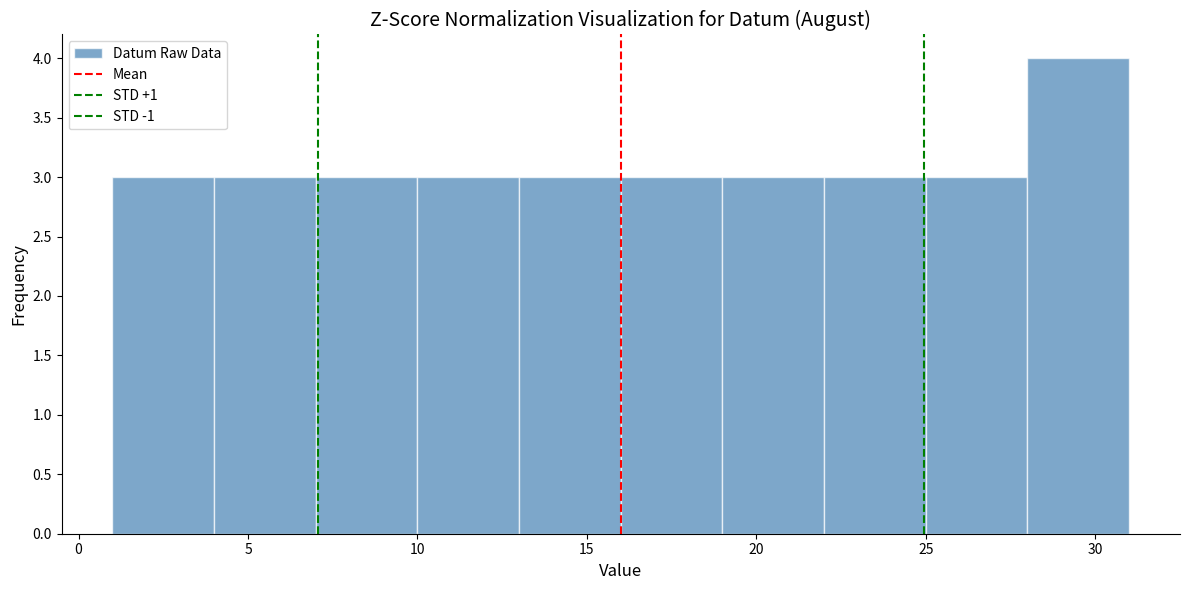

Reading left to right, transcribe this chart: for each bar, give the range it covers on the x-axis and its height. The values are not printed on the chart, so give them approximately, as read against the axis.

1 to 4: 3
4 to 7: 3
7 to 10: 3
10 to 13: 3
13 to 16: 3
16 to 19: 3
19 to 22: 3
22 to 25: 3
25 to 28: 3
28 to 31: 4